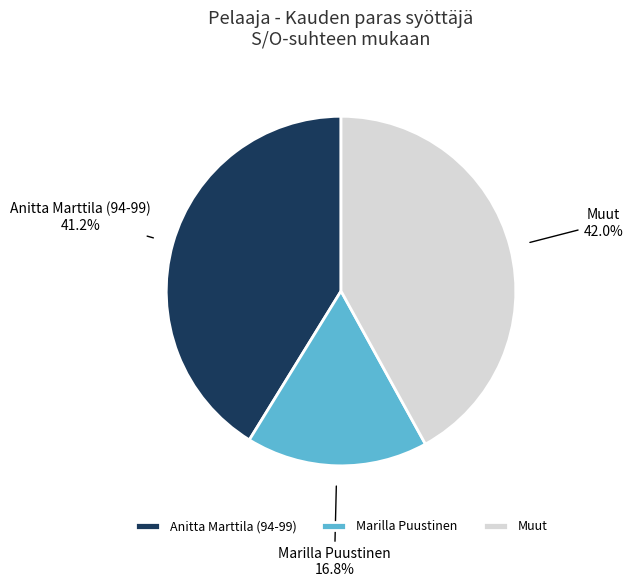

What is the ratio of the value at Muut to the value at Marilla Puustinen?

2.5